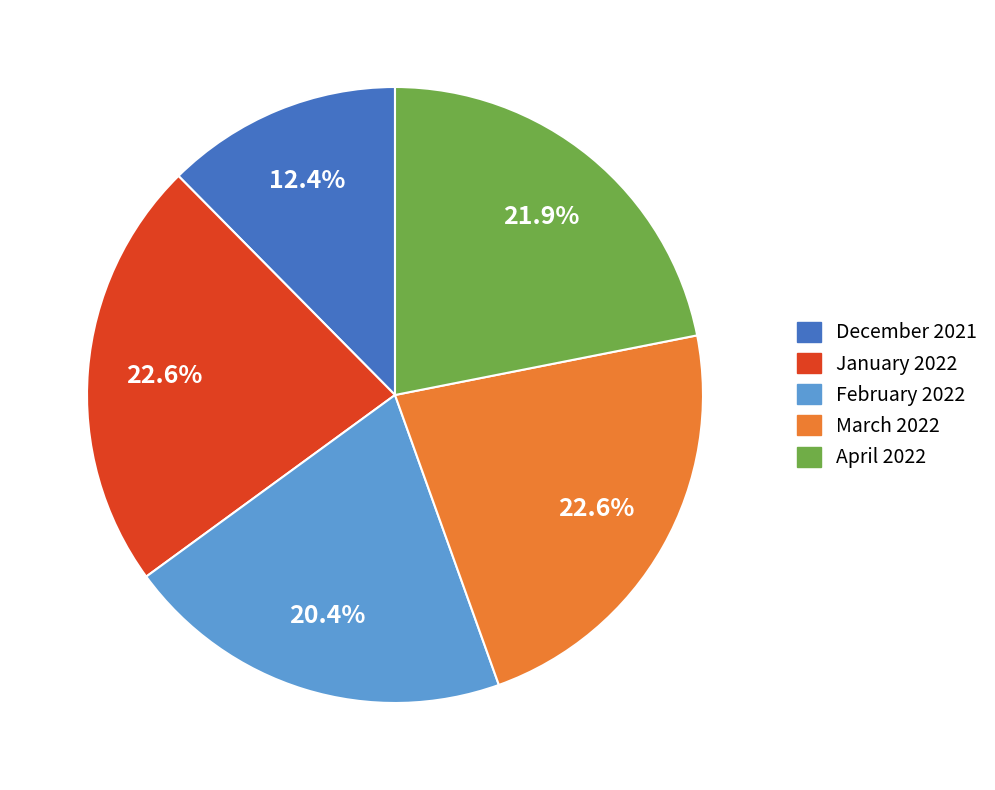

Which slice is the smallest?

December 2021